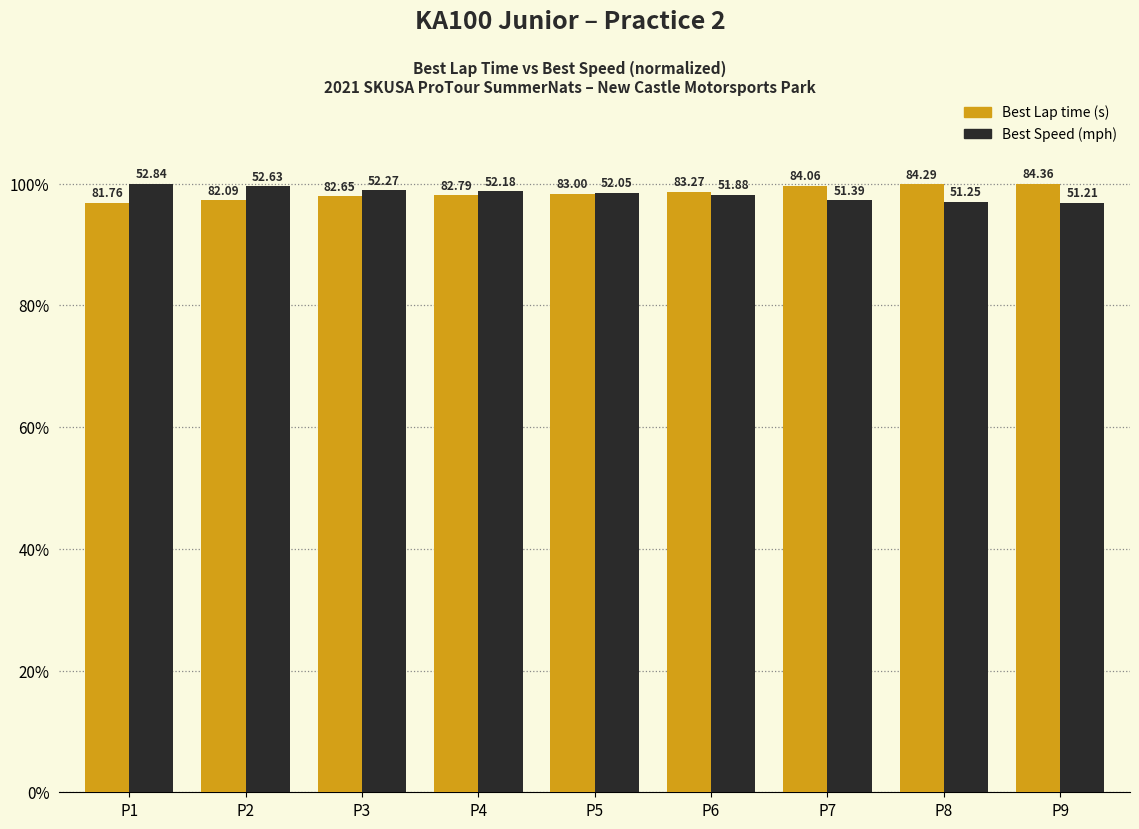

Reading left to right, transcribe all the data shown in this chart.

Best Lap time: 96.9	97.3	98.0	98.1	98.4	98.7	99.6	99.9	100.0
Best Speed: 100.0	99.6	98.9	98.8	98.5	98.2	97.3	97.0	96.9